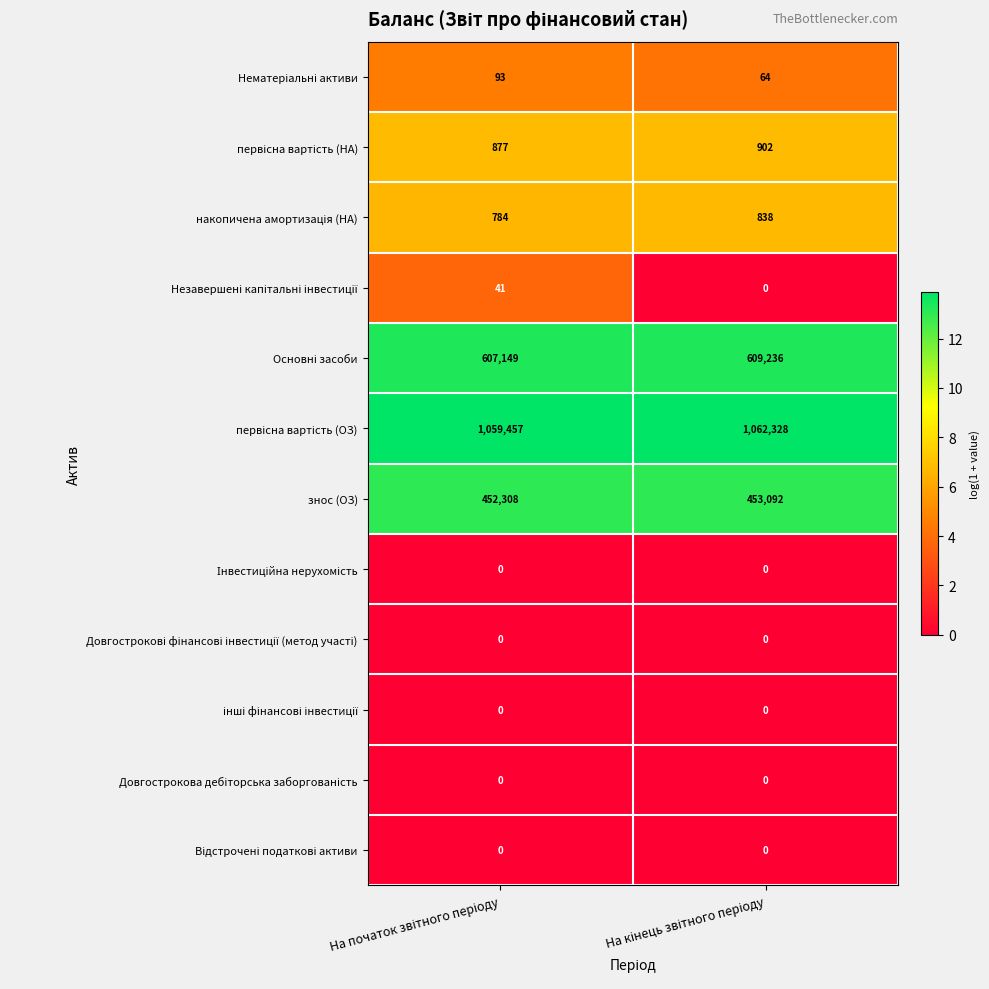

What is the greatest value displayed?

1062328